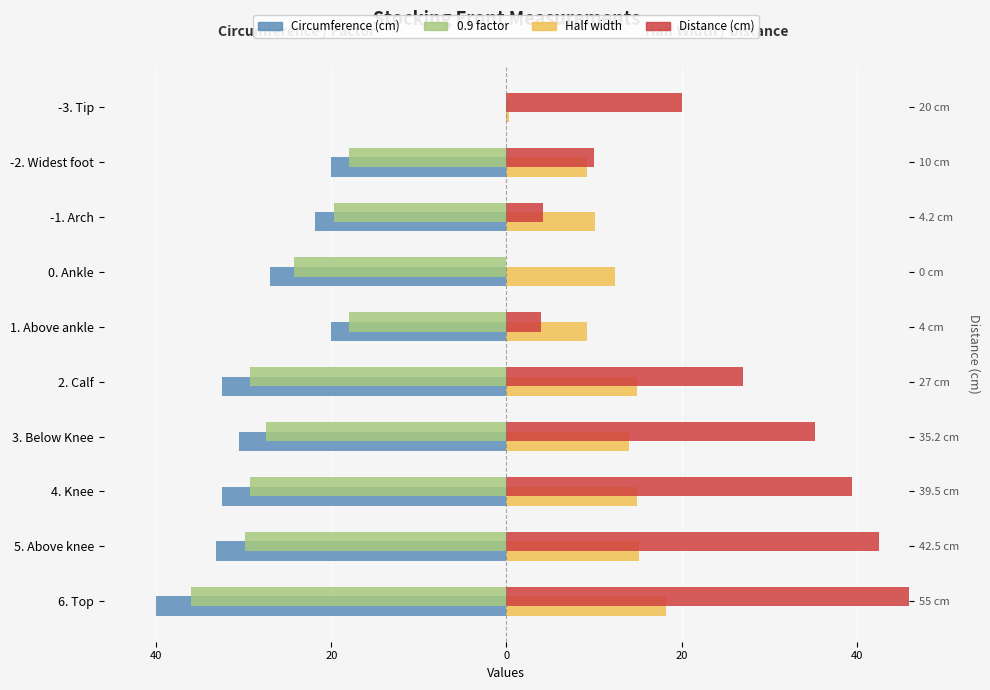

How many bars are there in total?

40